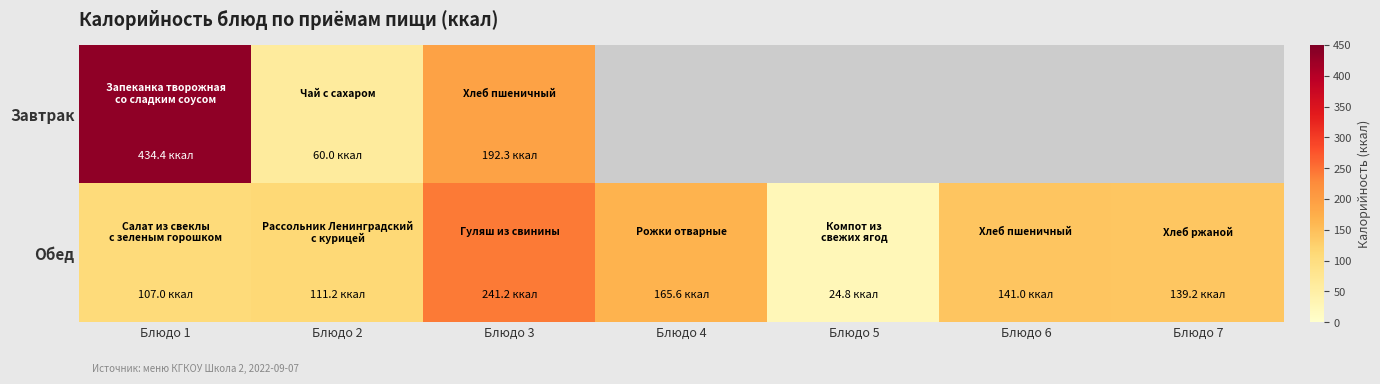

True or false: Обед has a value of 111.2 at Блюдо 2.

True